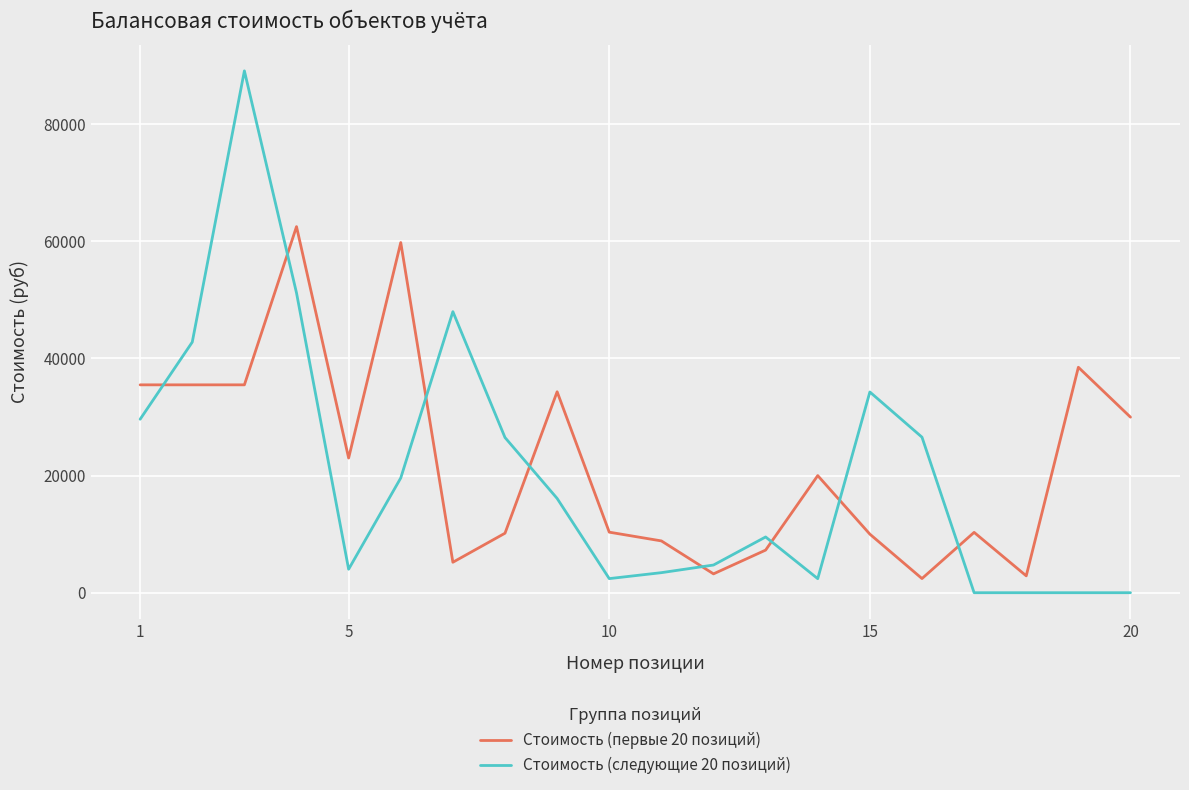

True or false: Стоимость (первые 20 позиций) and Стоимость (следующие 20 позиций) cross at least once.

True